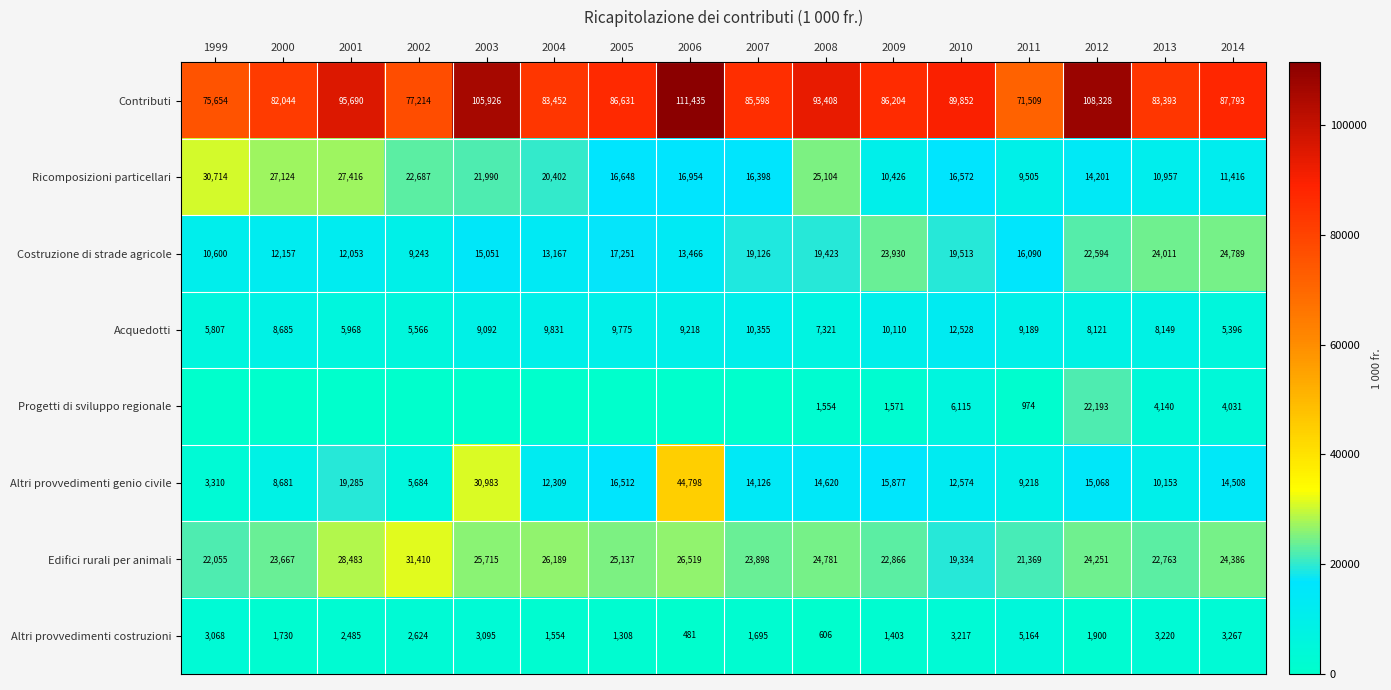

At how many categories does at least one series exceed 107463?

2